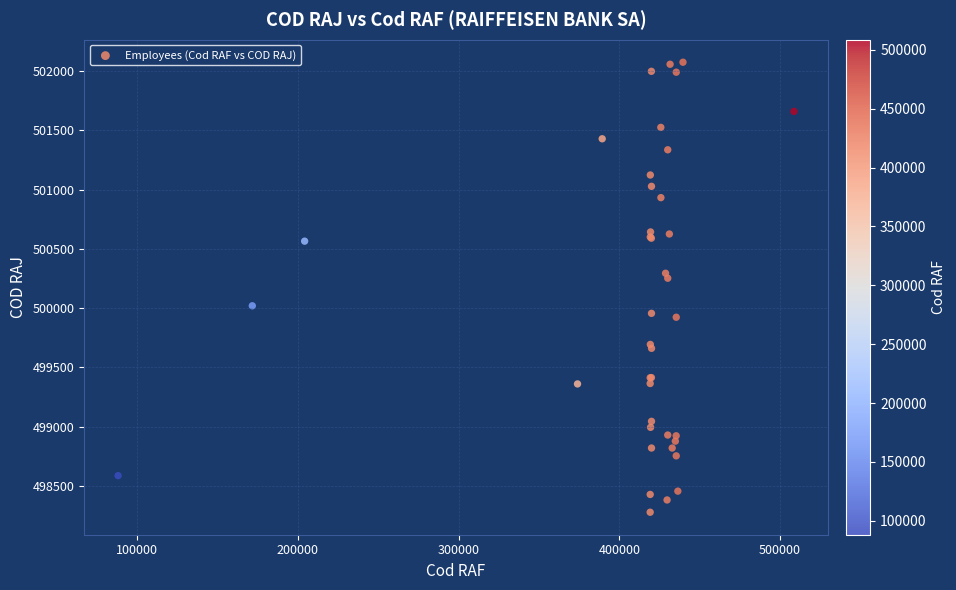

What Y value in the scatter plot is closest to 500176?

500252.9